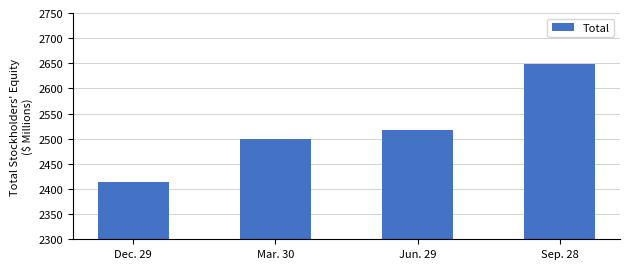

What is the label of the 3rd bar from the left?

Jun. 29